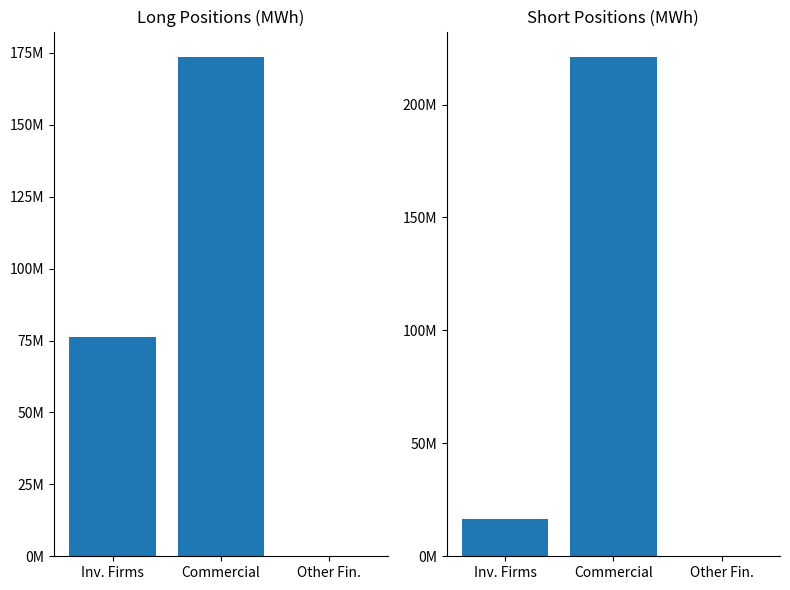

List the series in order of their peak value, lowest first.

Long, Short